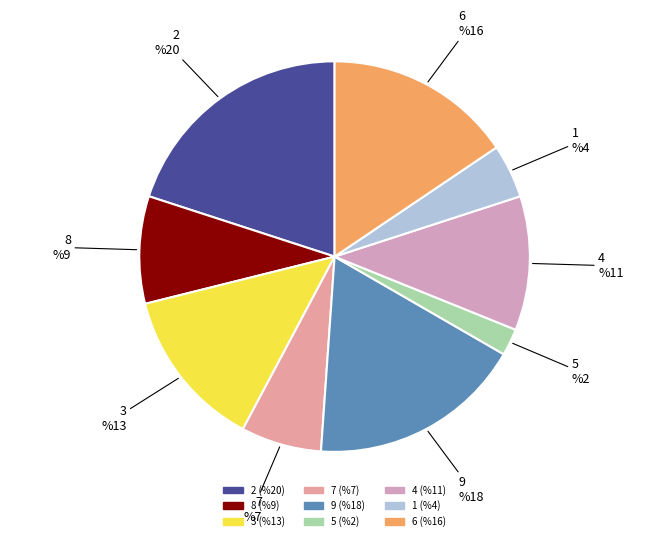

Count the number of slices in the pie.

9